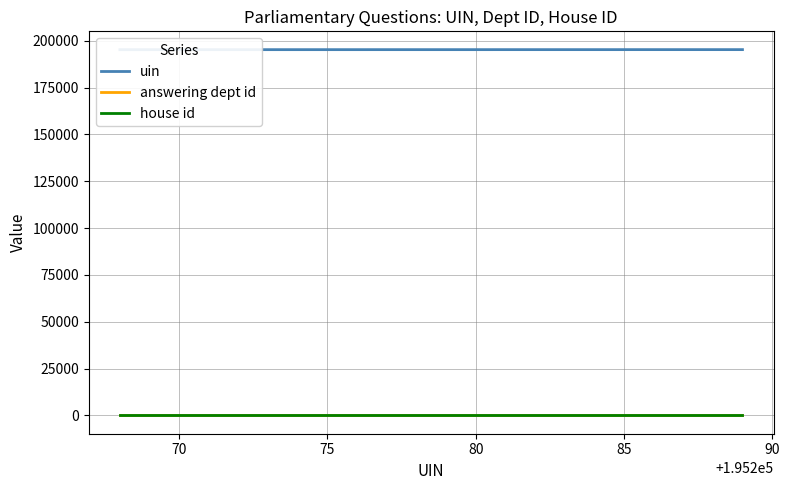

Between 75 and 80, which series saw the biggest shift?

uin